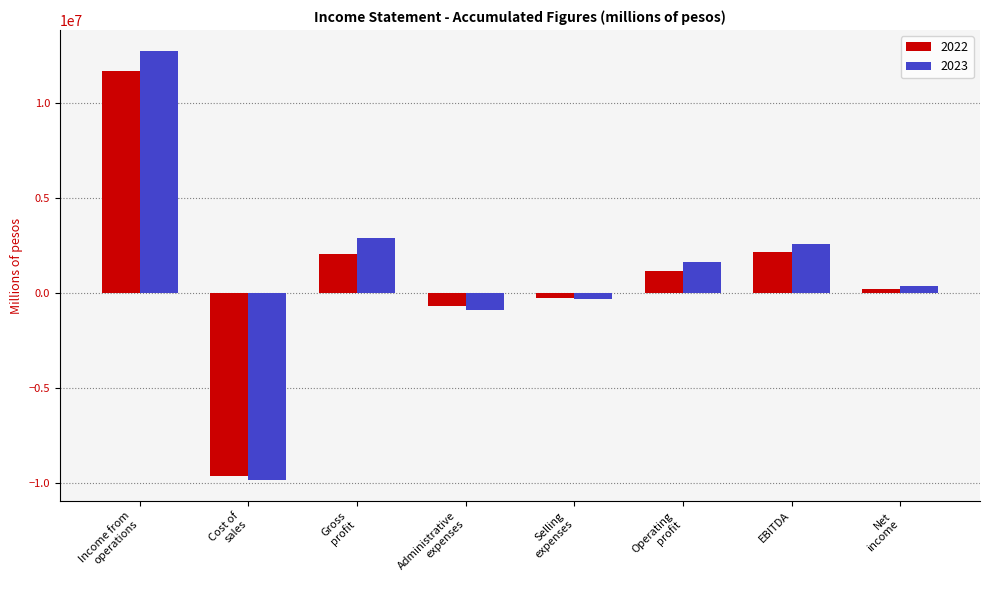

What is the difference between the maximum and minimum values in the 2023 series?

22533465